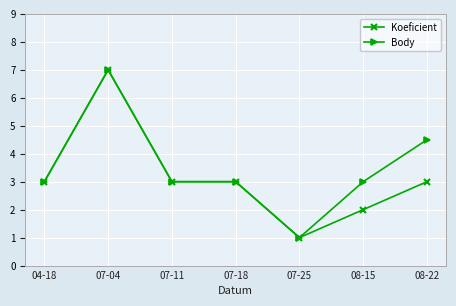

What is the label of the 6th point from the right?

07-04